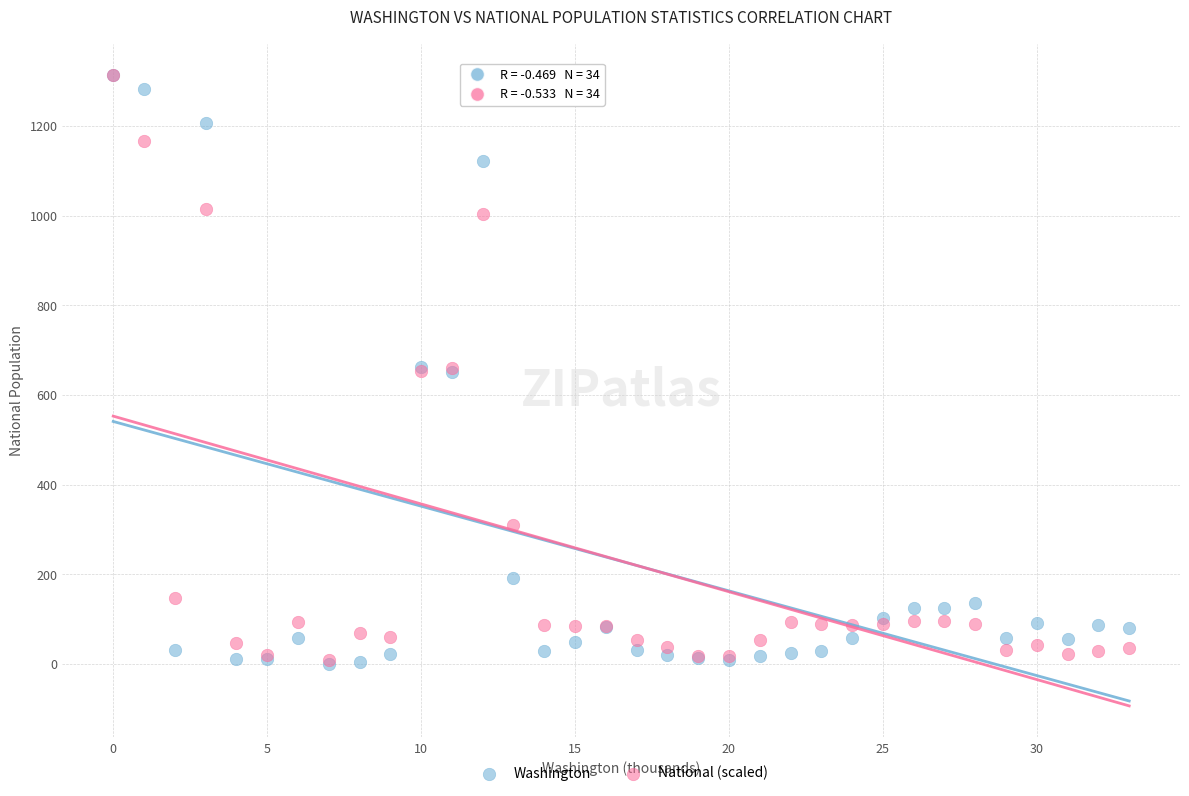

What are all the series names shown in the legend?

Washington, National (scaled)